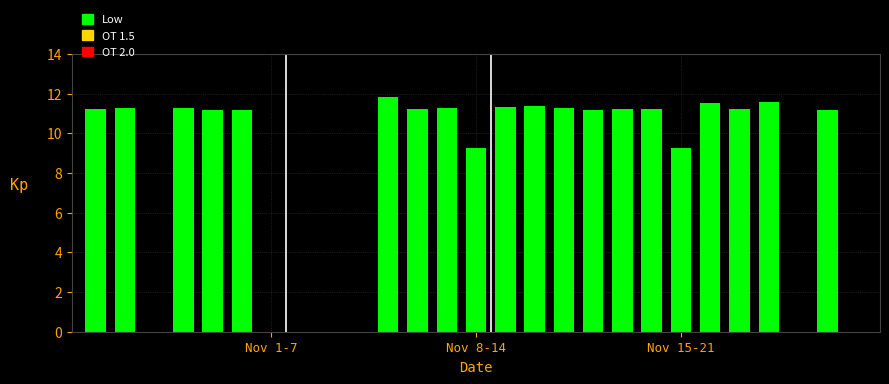

What is the maximum value shown in the chart?

11.8